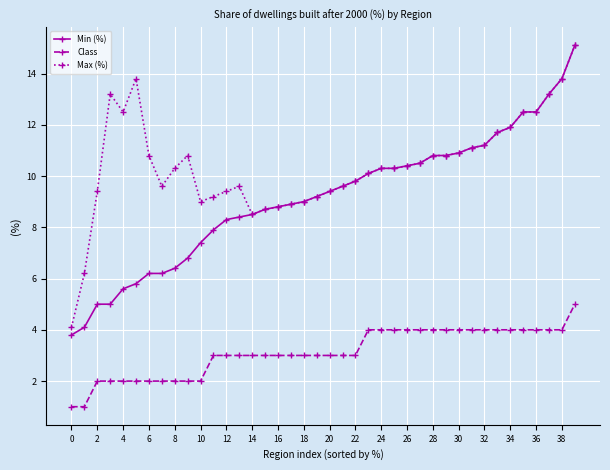

At how many categories does at least one series exceed 13?

5